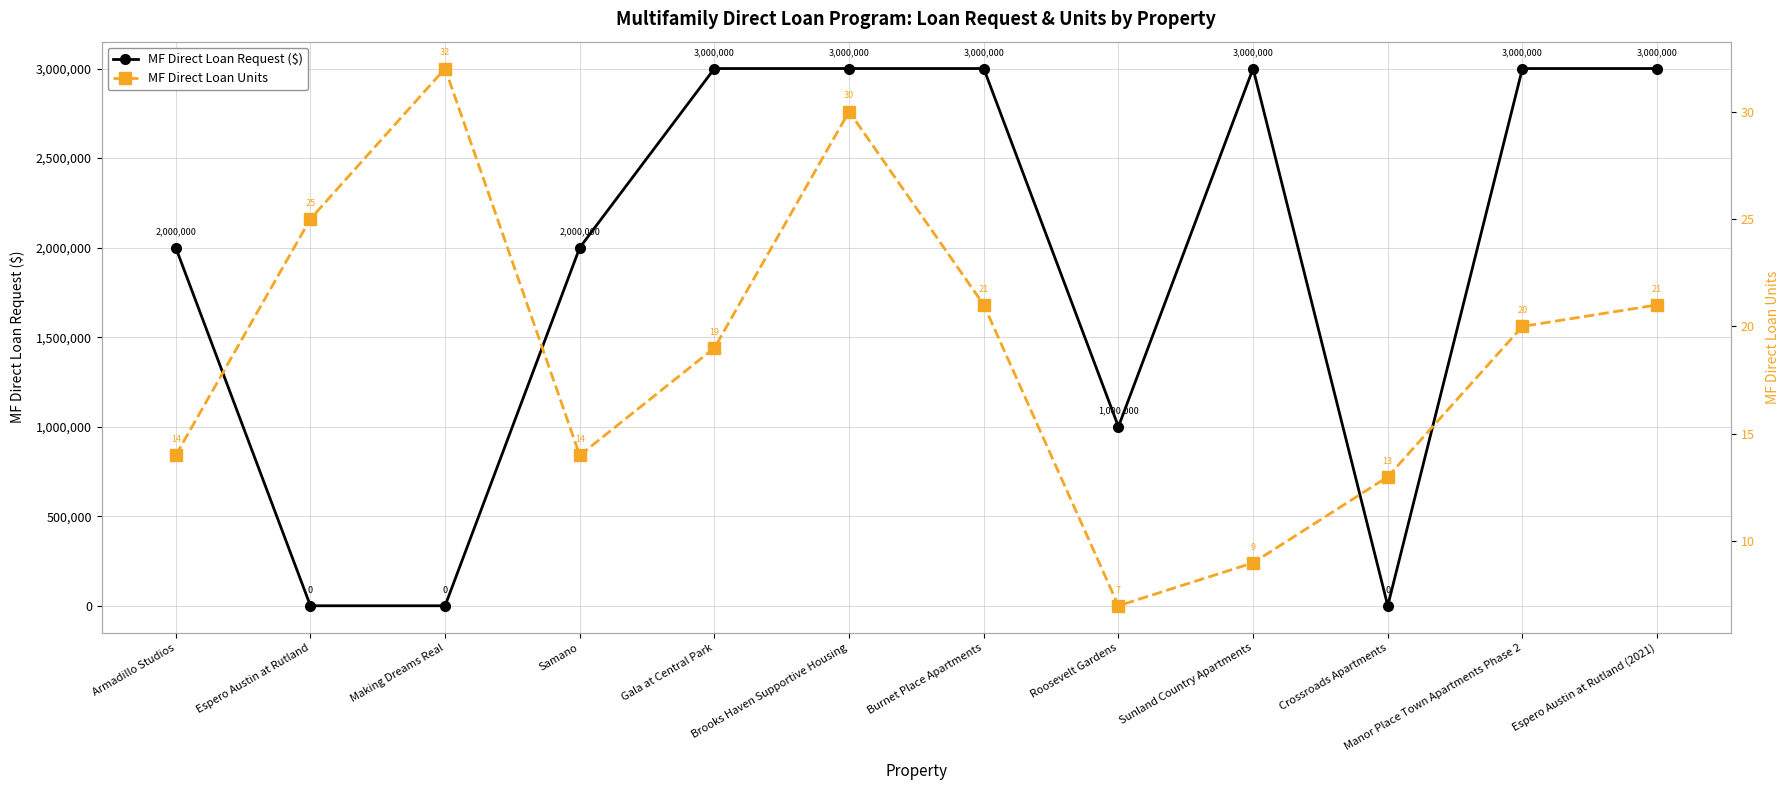

At which category is the sum across all series the highest?

Brooks Haven Supportive Housing